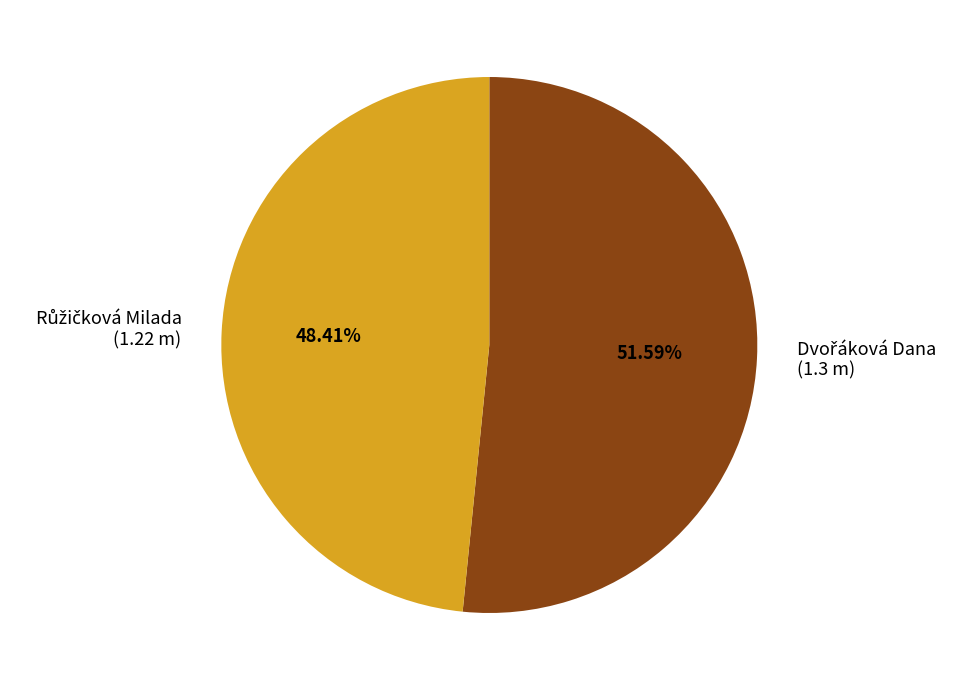

Does any single category account for the majority?

Yes